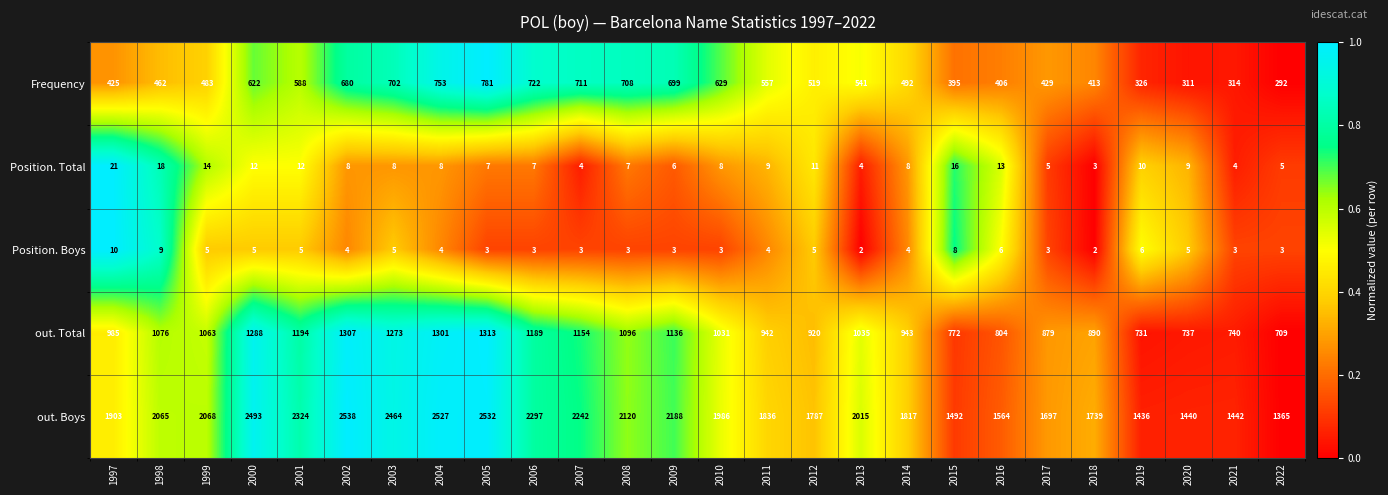

What is the average value of the Frequency series?

537